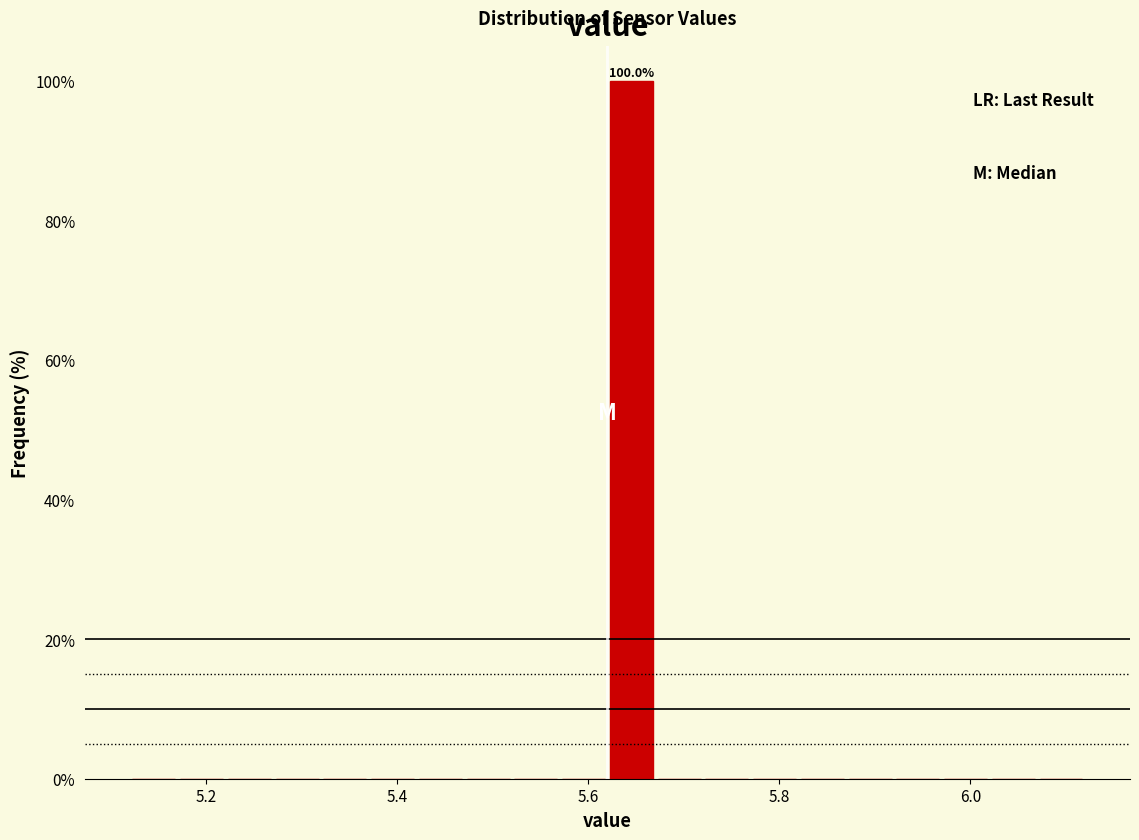

Around what value on the x-axis is the tallest bar? Give the approximate position of its centre, as read against the axis.

5.64